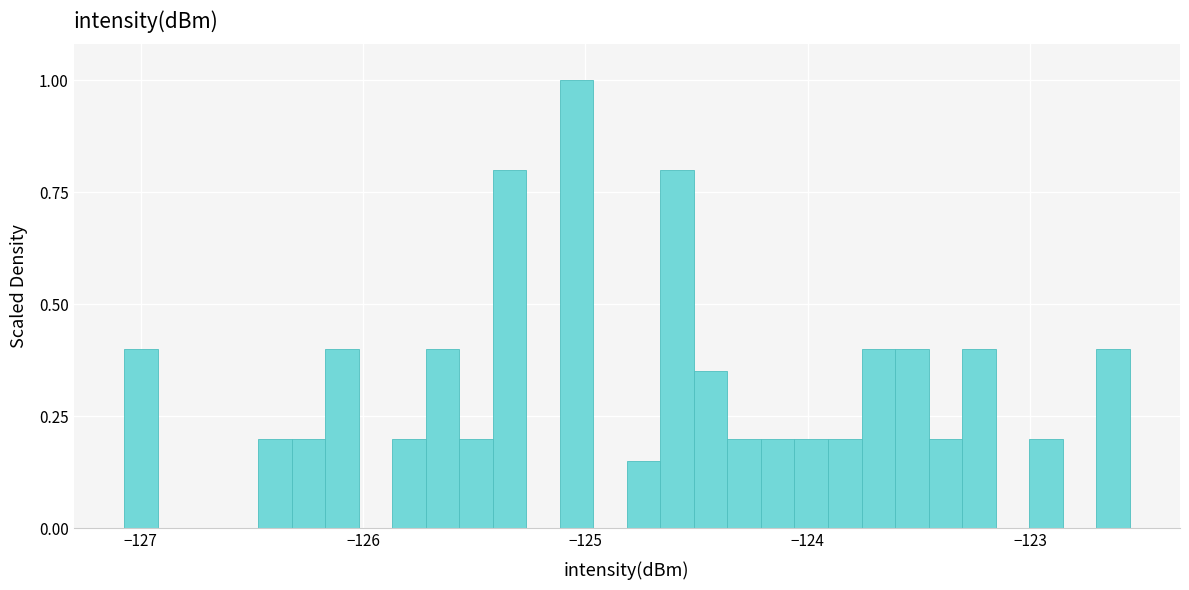

Around what value on the x-axis is the tallest bar? Give the approximate position of its centre, as read against the axis.

-125.0